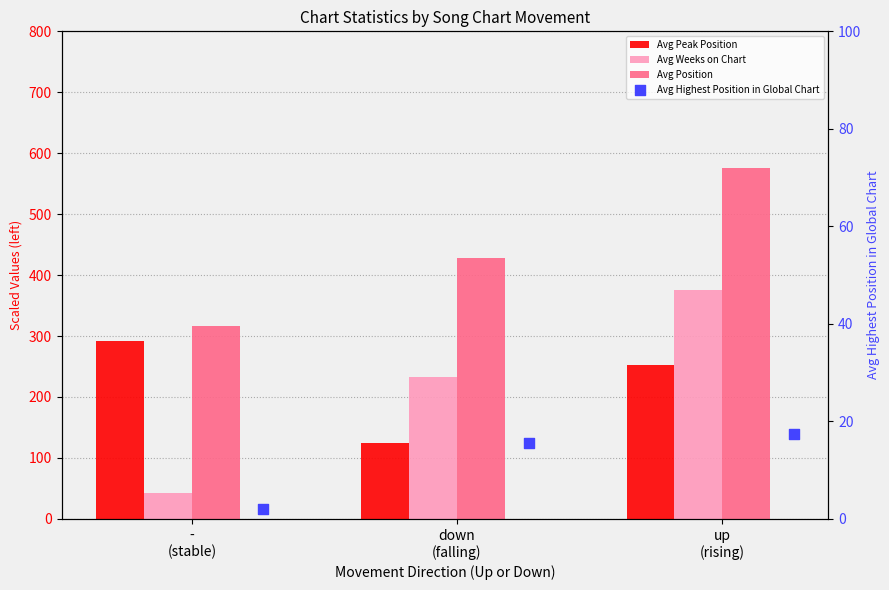

What is the total value across all series at up
(rising)?

1221.1